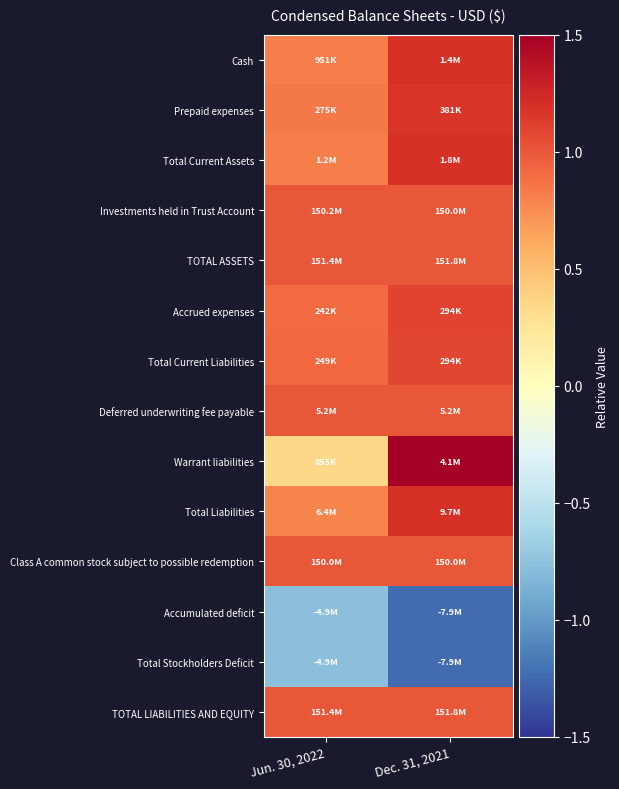

What is the greatest value displayed?

1.7